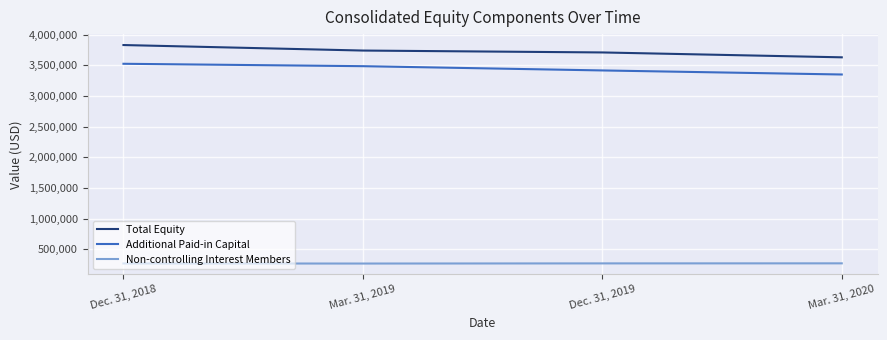

What is the difference between the highest and lowest values at Mar. 31, 2019?

3473205